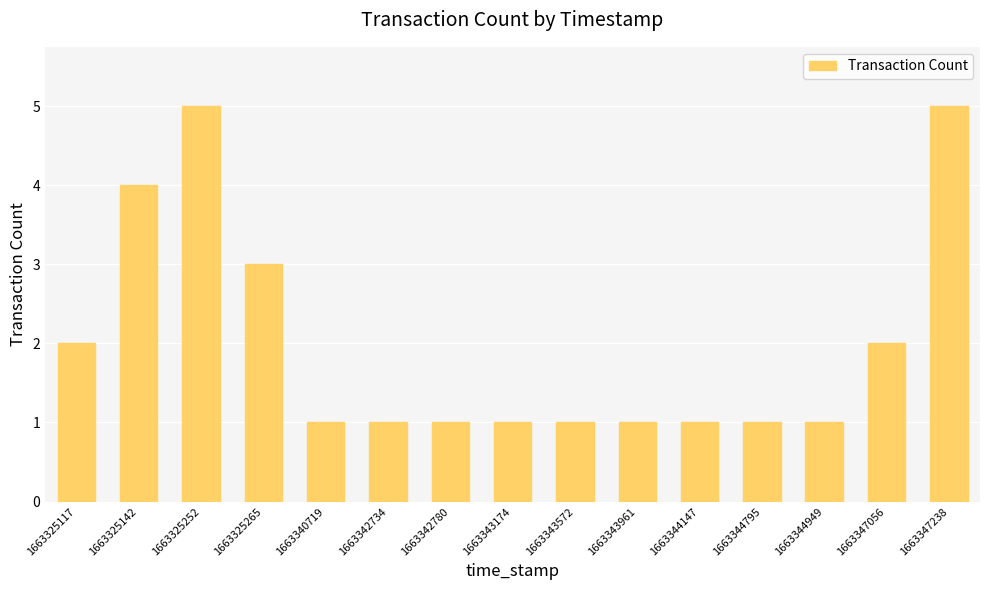

What is the sum of all values?

30